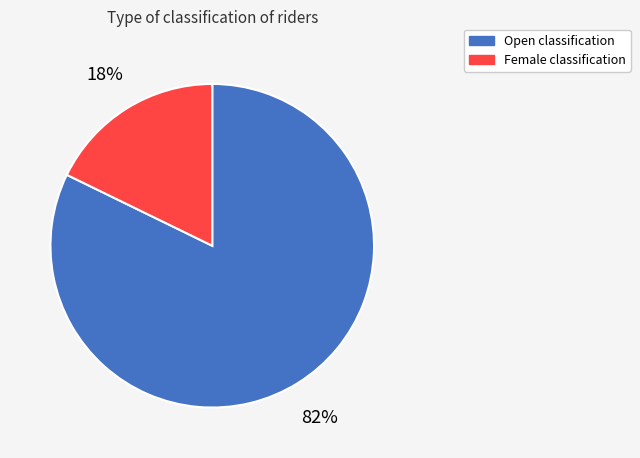

What is the majority slice?

Open